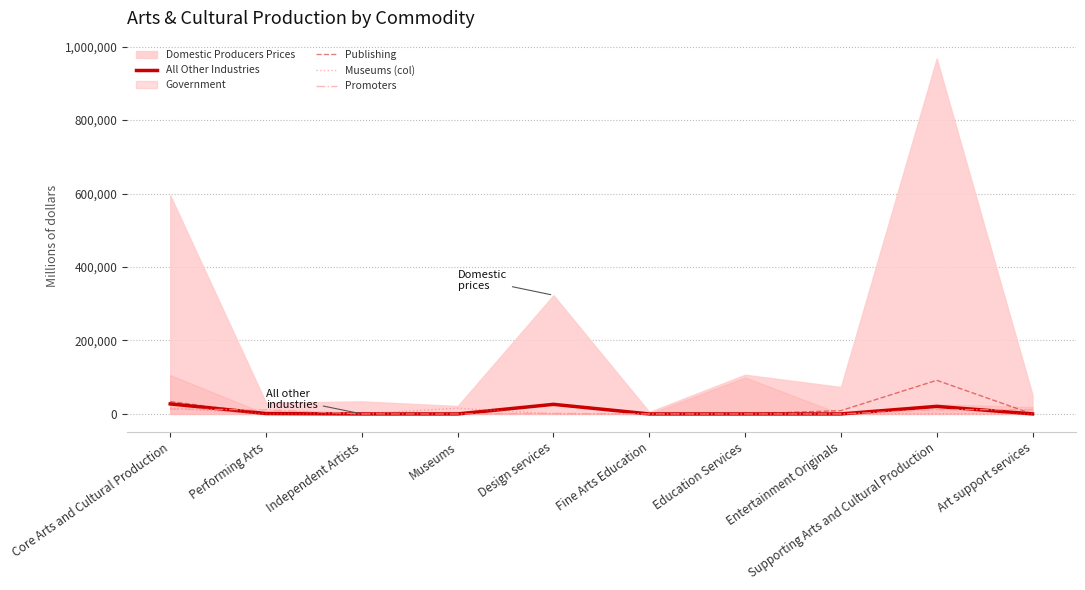

The Museums (col) series shows 0 at Art support services. True or false?

True